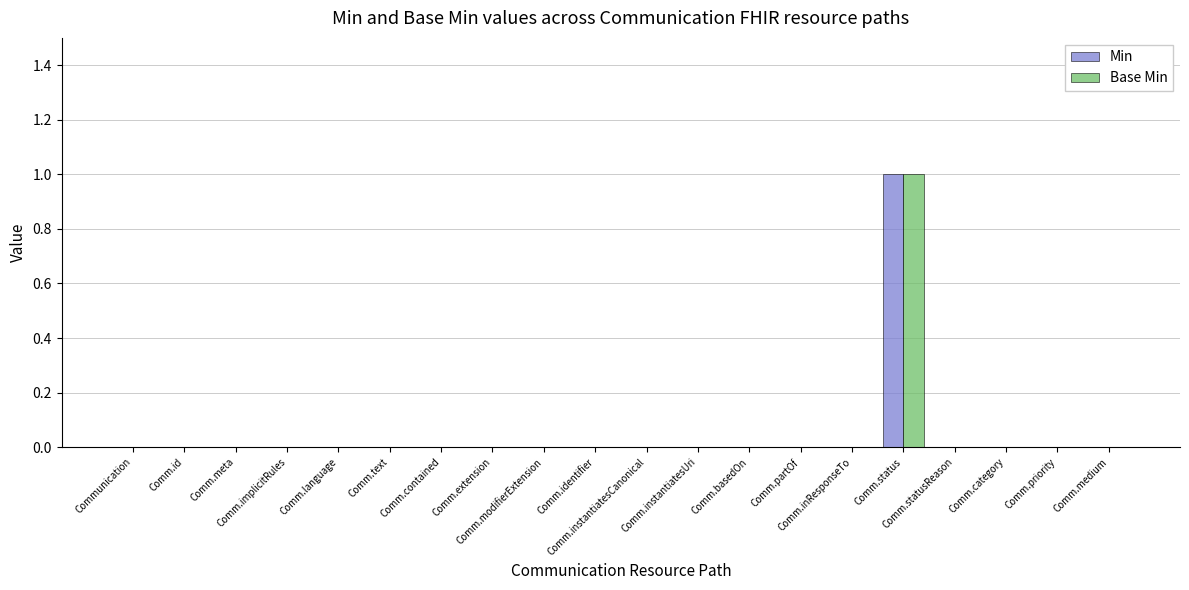

How many distinct data groups are displayed?

2